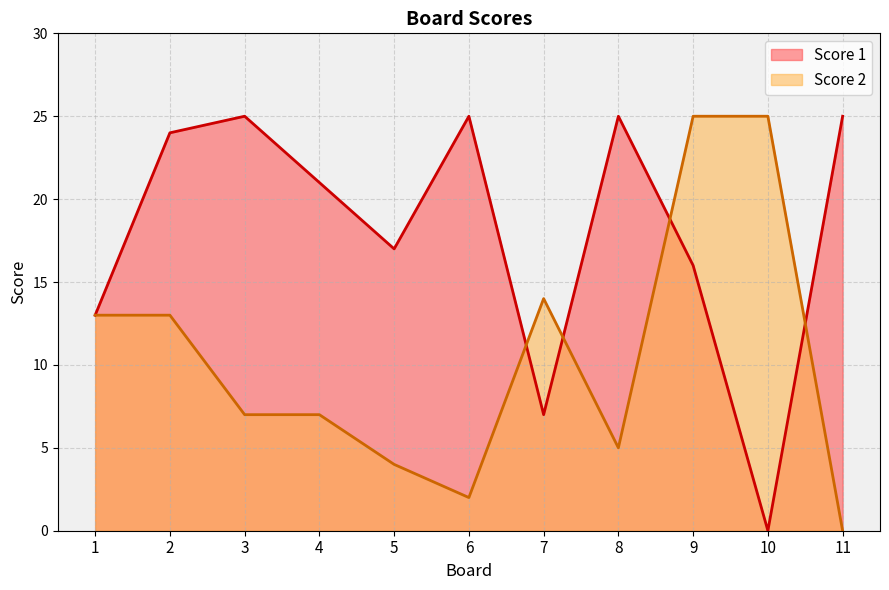

True or false: Score 2 and Score 1 cross at least once.

True